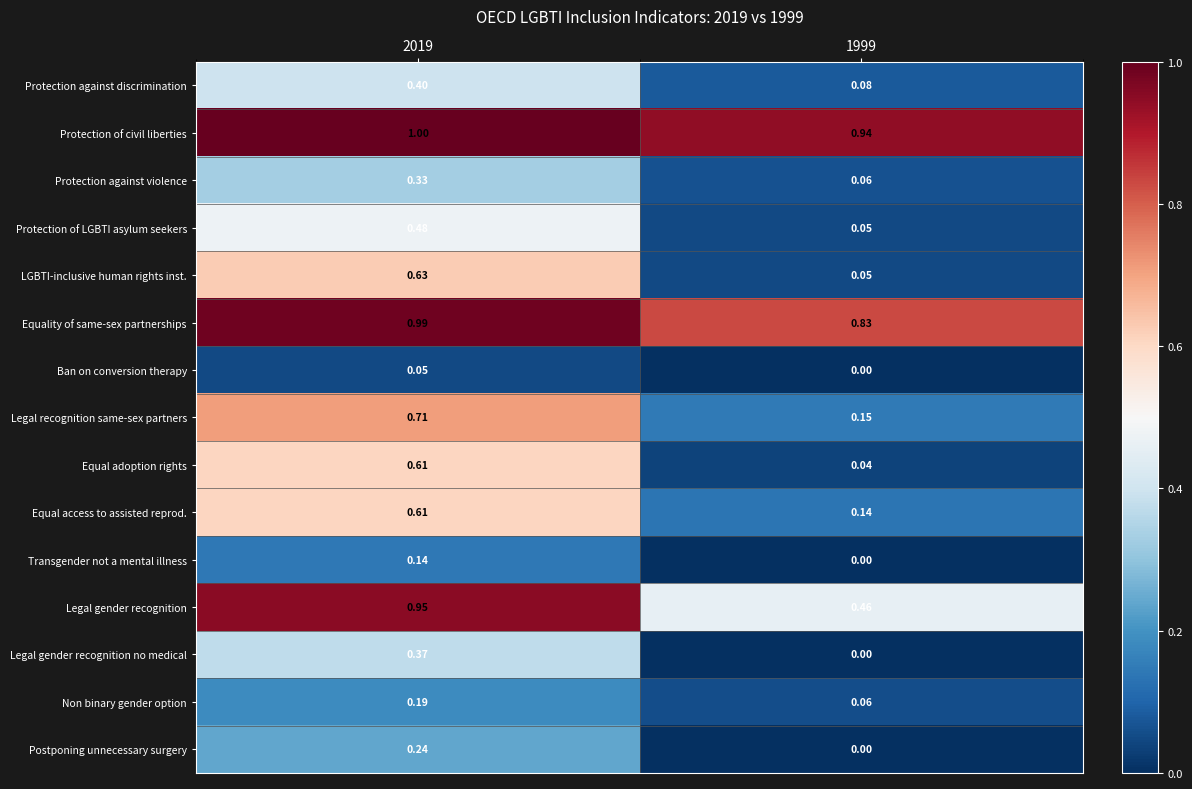

Which series has the widest spread of values?

LGBTI-inclusive human rights inst.